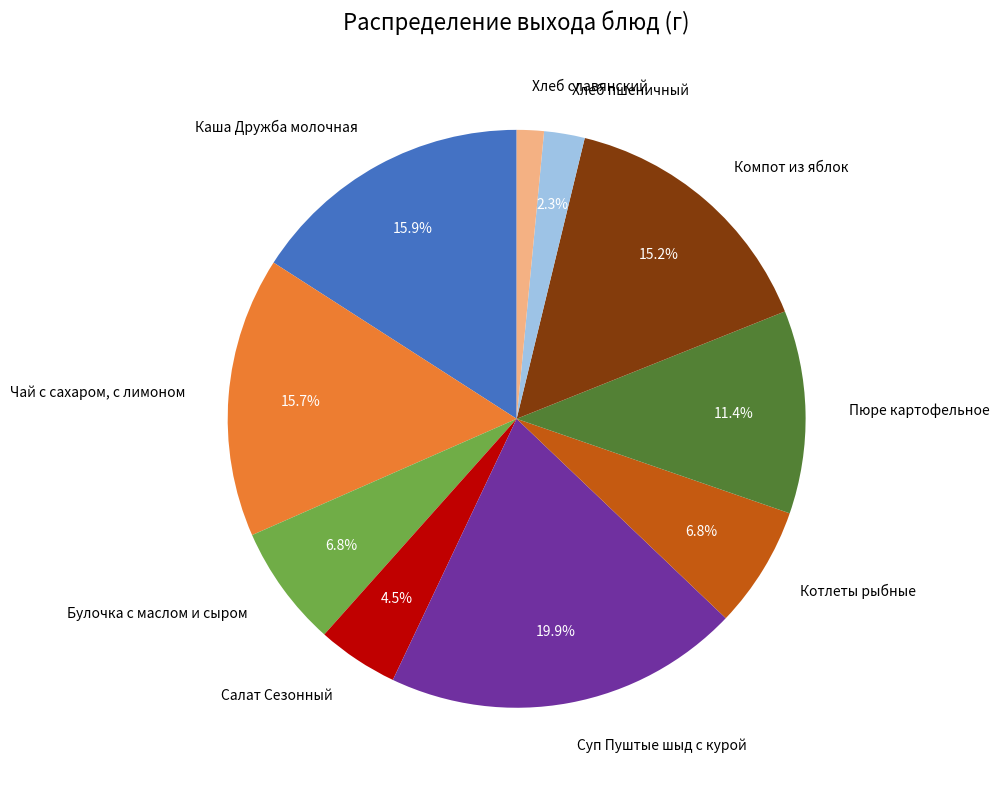

Combined, what portion of the pie is Компот из яблок and Каша Дружба молочная?

31.1%